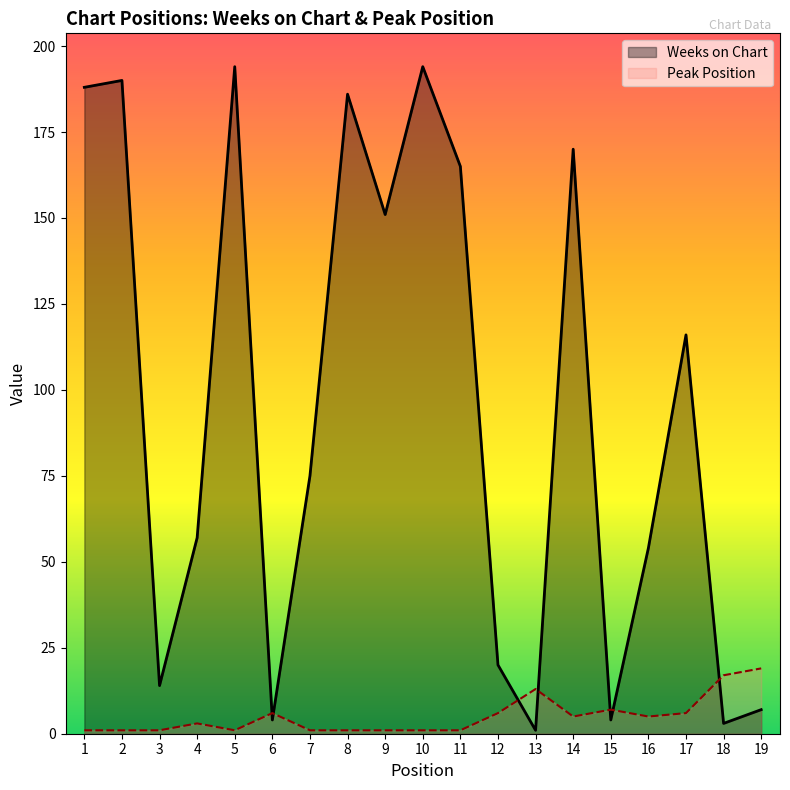

Between which two adjacent categories do Peak Position and Weeks on Chart first intersect?

5 and 6